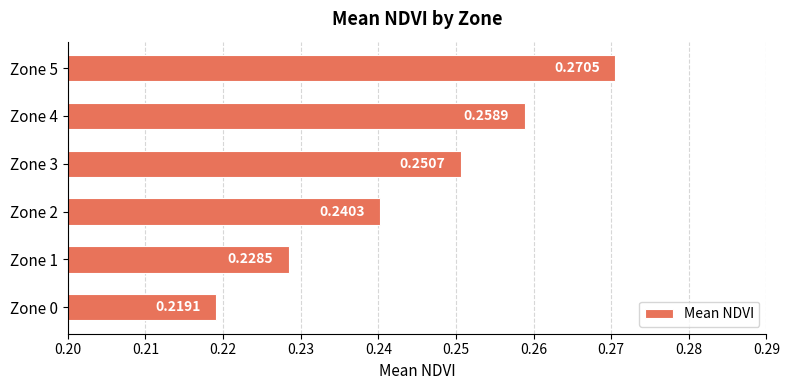

List the labels in order of value, largest first.

Zone 5, Zone 4, Zone 3, Zone 2, Zone 1, Zone 0